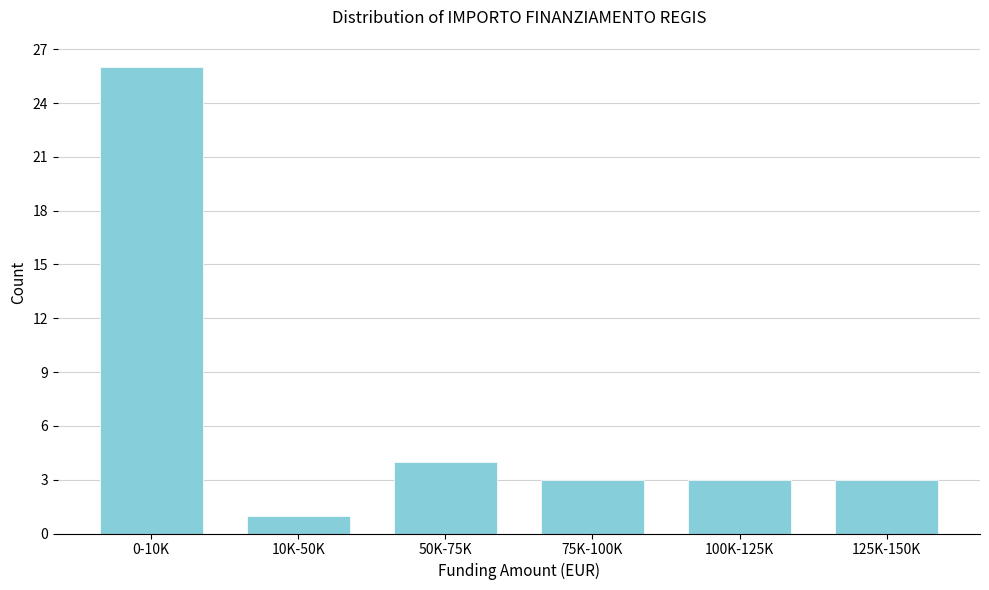

Reading left to right, list all the values displayed in this chart.

0-10K=26	10K-50K=1	50K-75K=4	75K-100K=3	100K-125K=3	125K-150K=3